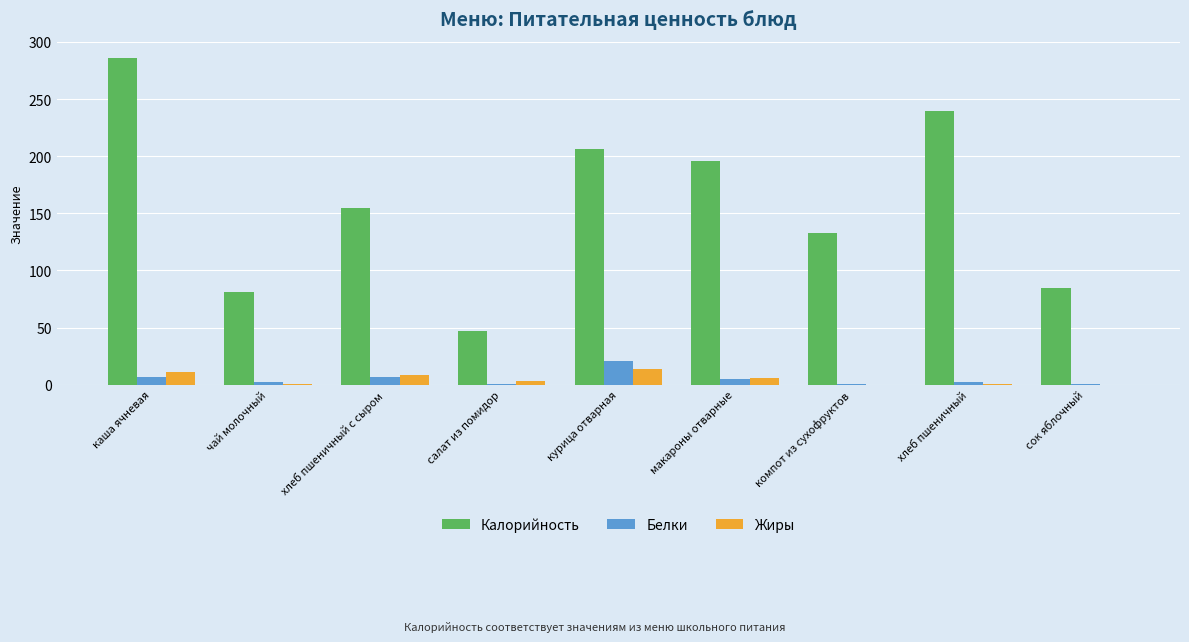

At which label does Белки reach its peak?

курица отварная